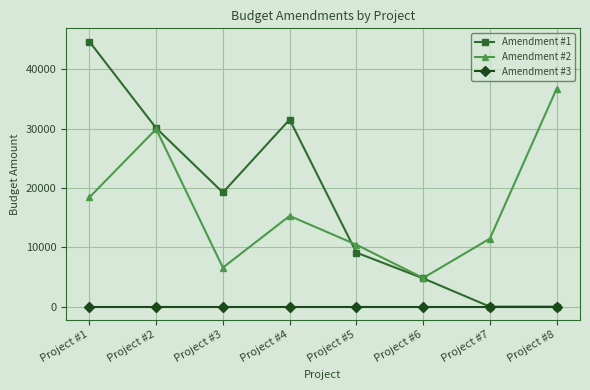

What is the maximum value for Amendment #1?

44704.0